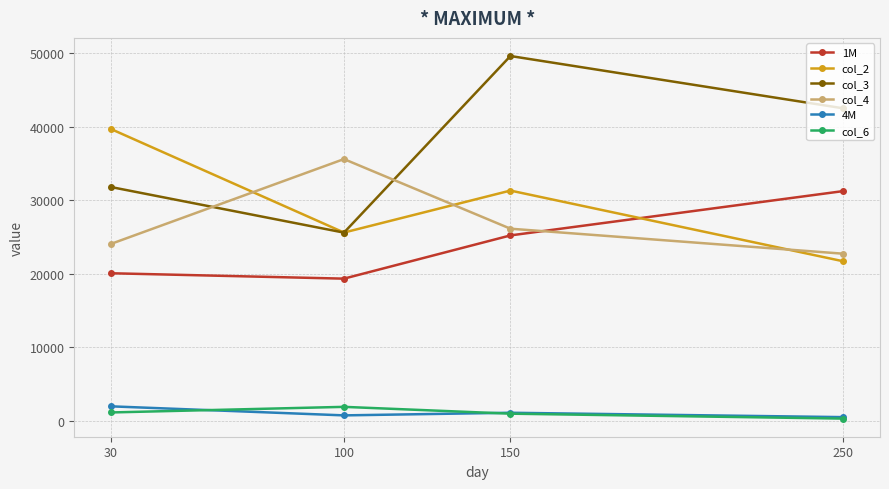

The value of col_3 at 100 is 42610. True or false?

False